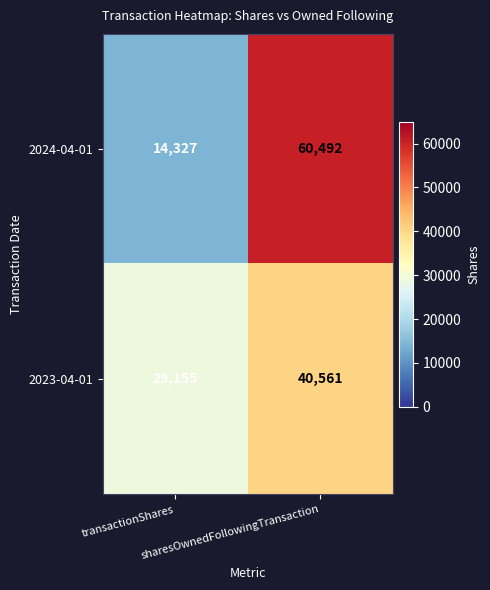

At how many categories does at least one series exceed 15876?

2